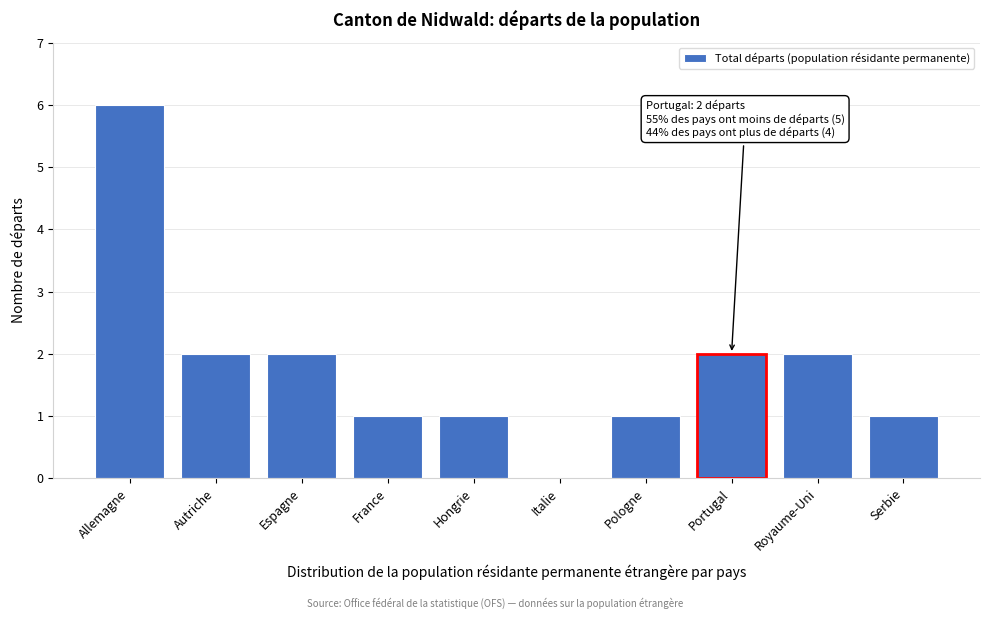

Reading left to right, what are all the values shown in this chart?

Allemagne=6	Autriche=2	Espagne=2	France=1	Hongrie=1	Italie=0	Pologne=1	Portugal=2	Royaume-Uni=2	Serbie=1